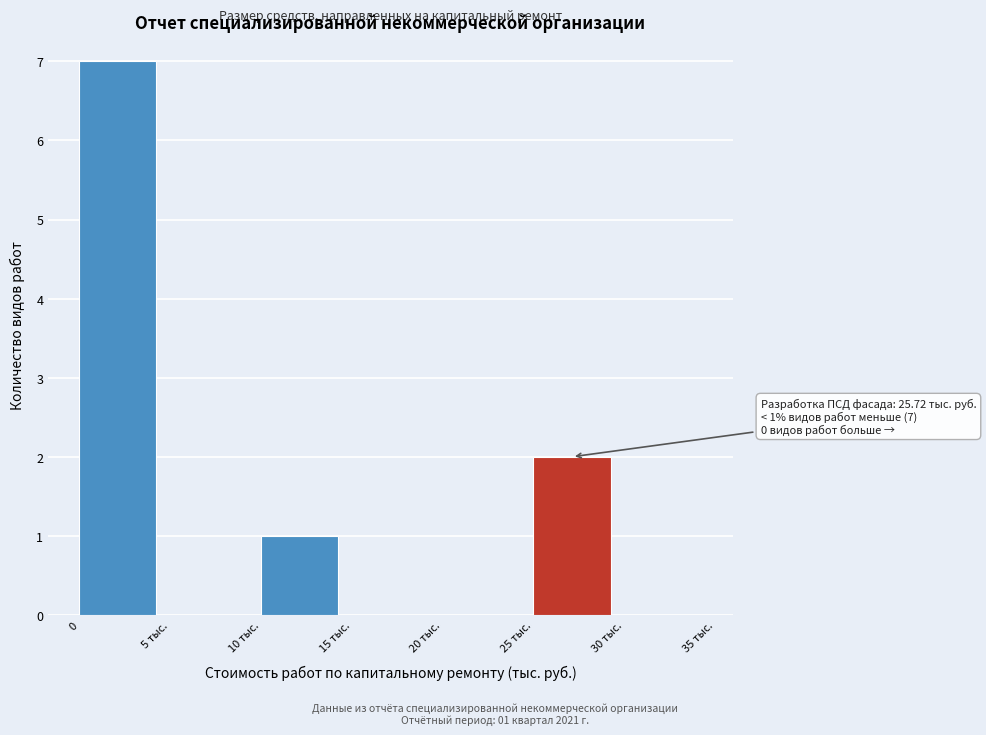

Reading left to right, what are all the values shown in this chart?

0=7	5 тыс.=0	10 тыс.=1	15 тыс.=0	20 тыс.=0	25 тыс.=2	30 тыс.=0